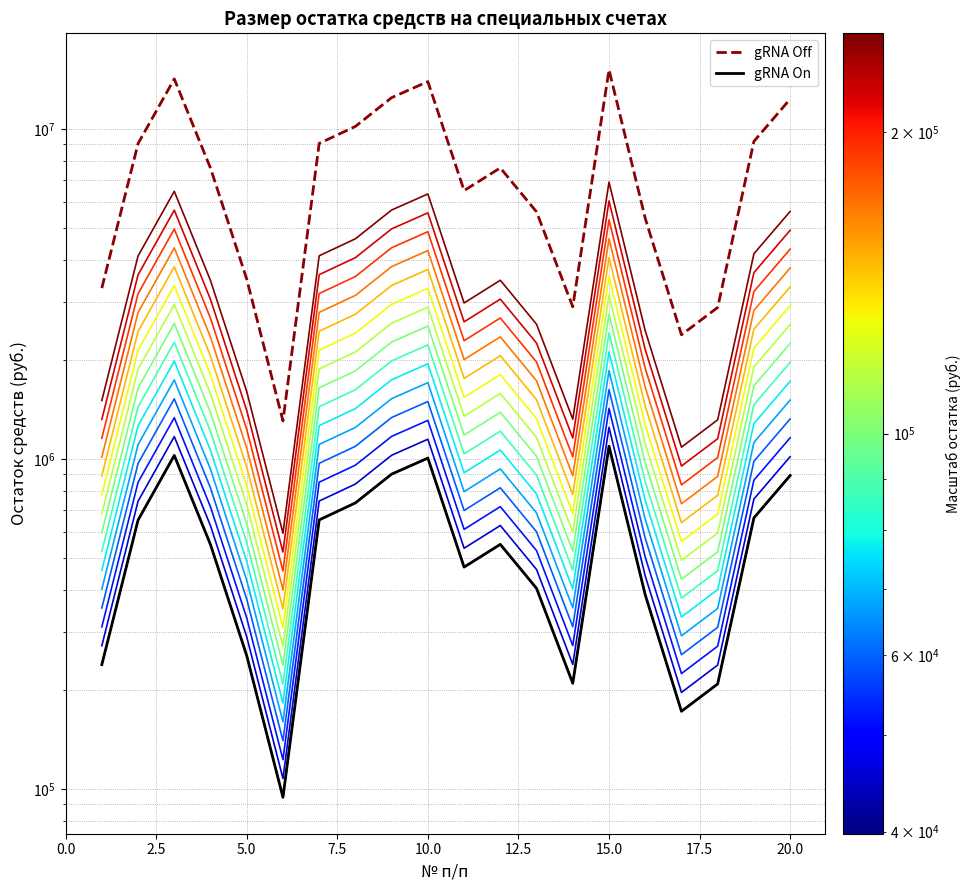

True or false: there are more than 0 points higher than both neighbors.

True